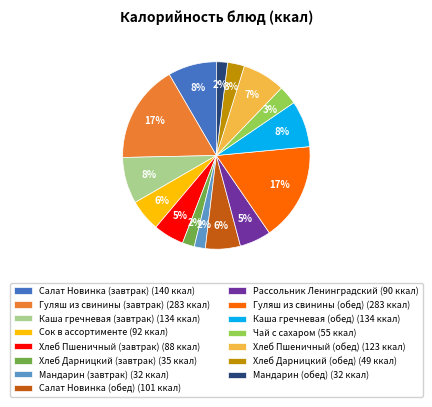

Which has a higher value, Гуляш из свинины (завтрак) (283 ккал) or Хлеб Пшеничный (обед) (123 ккал)?

Гуляш из свинины (завтрак) (283 ккал)